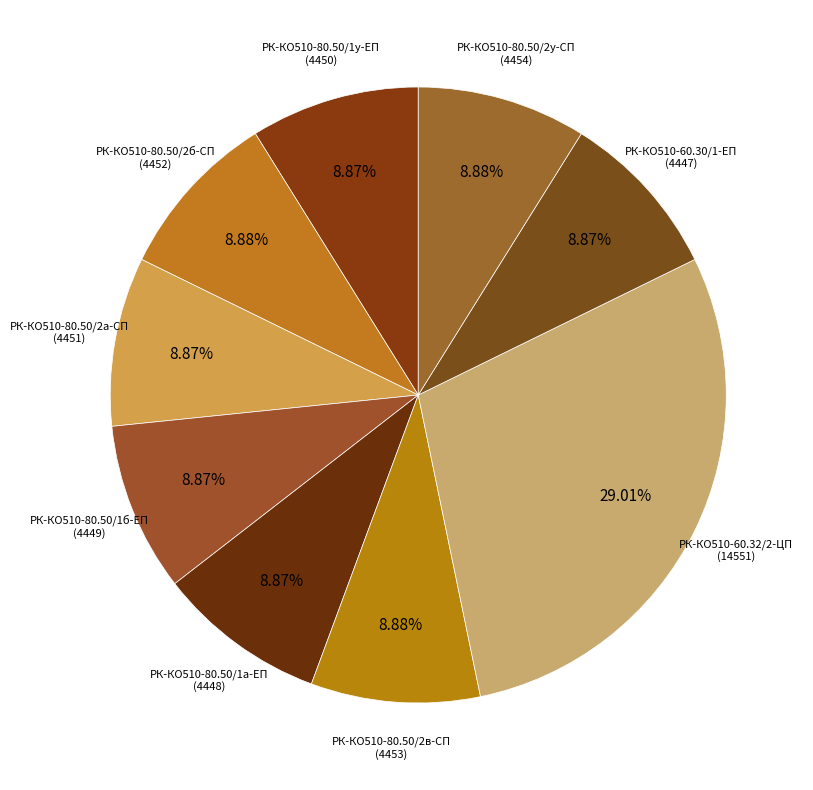

The РК-КО510-80.50/1б-ЕП slice represents 9% of the pie. True or false?

True